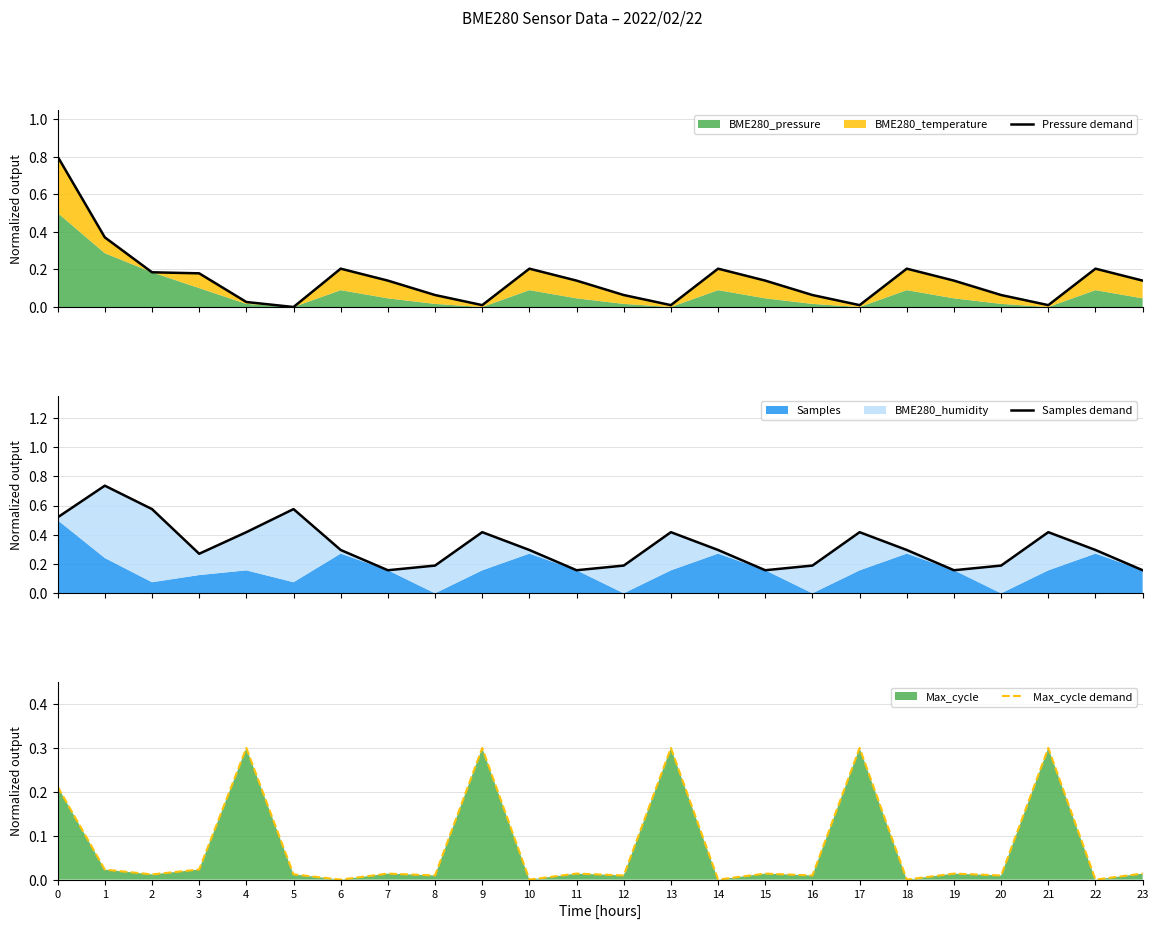

Which series has the largest total across all categories?

Samples demand